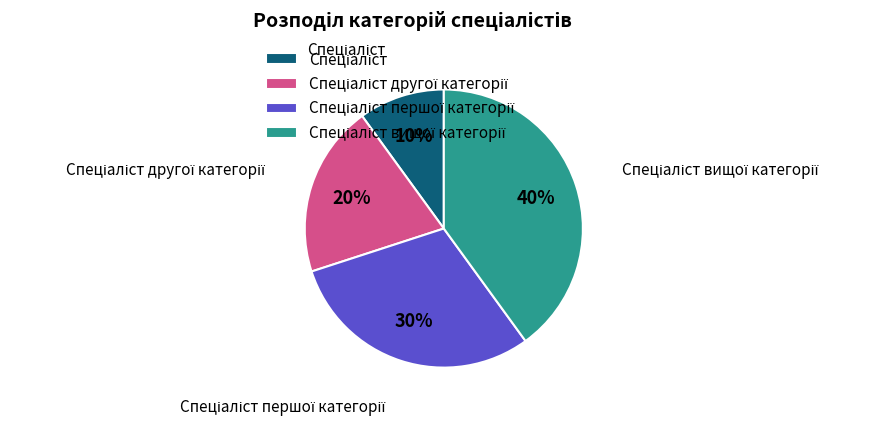

Is there a majority slice in this chart?

No